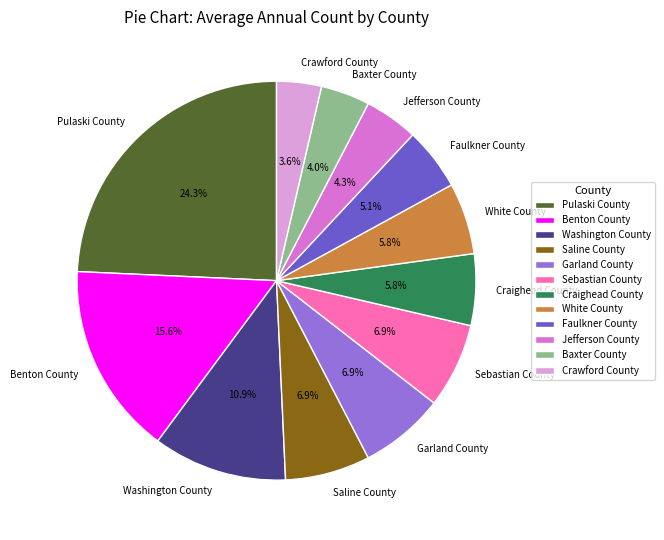

How much of the chart is everything except Washington County?

89.1%